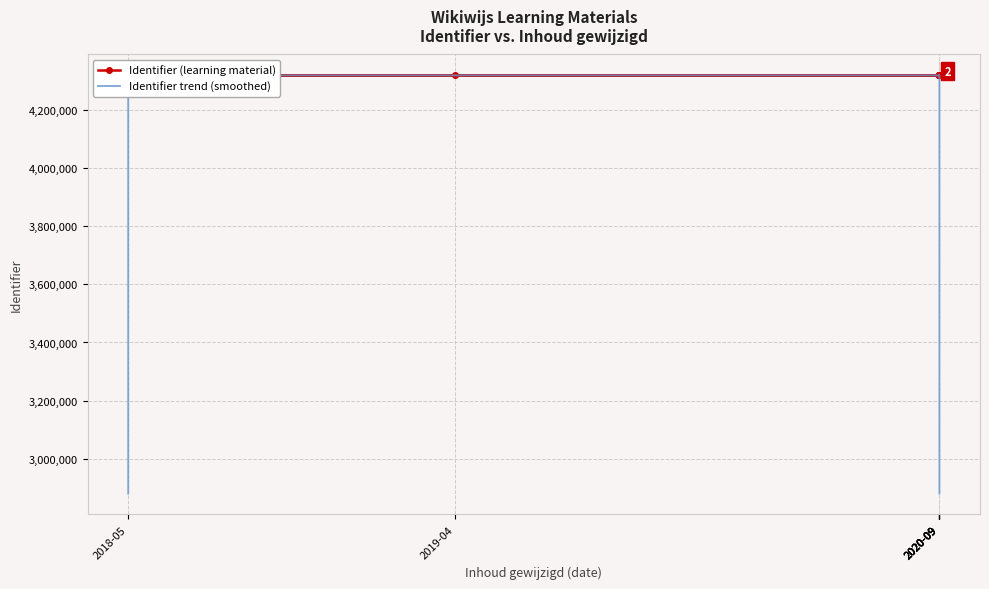

Rank the series by their average value, from lowest to highest.

Identifier trend (smoothed), Identifier (learning material)